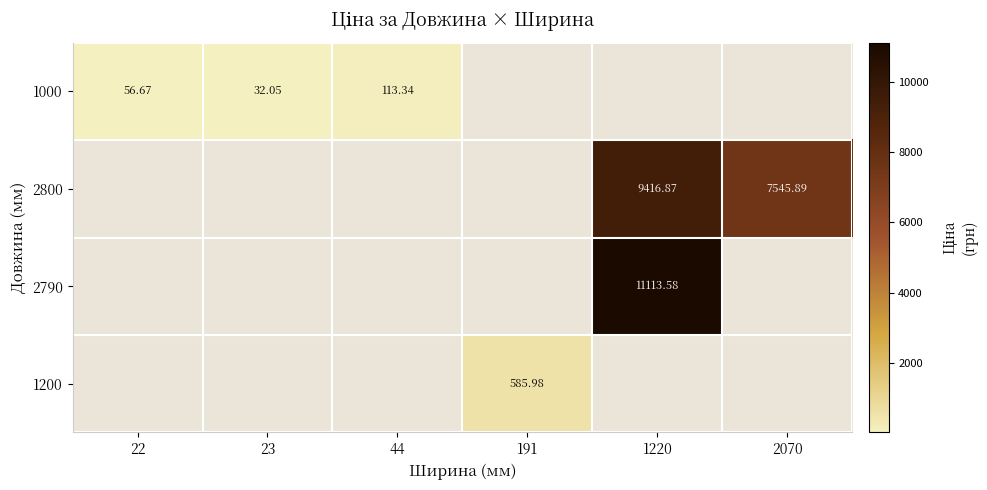

The value of 2790 at 1220 is 11113.6. True or false?

True